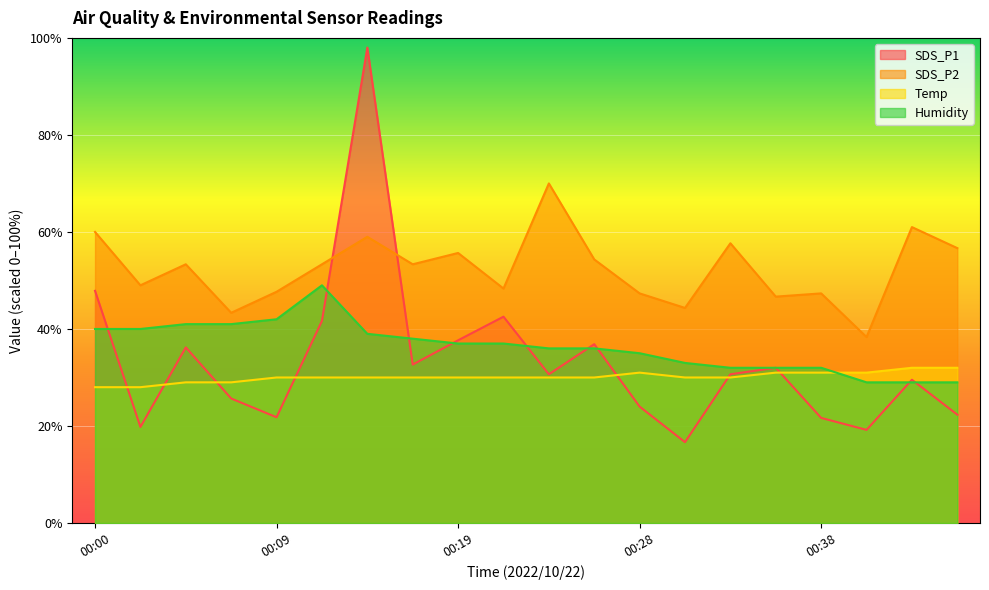

What is the difference between the maximum and minimum values in the SDS_P1 series?

81.3